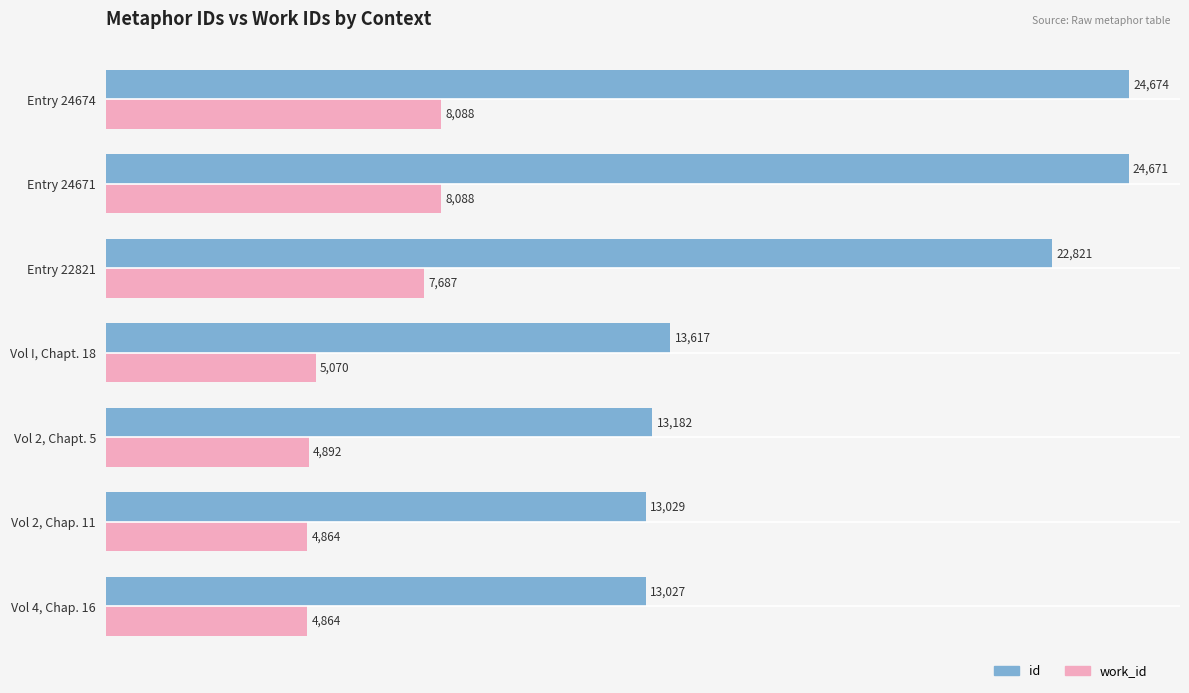

Where is id nearest to the value 18850?

Entry 22821